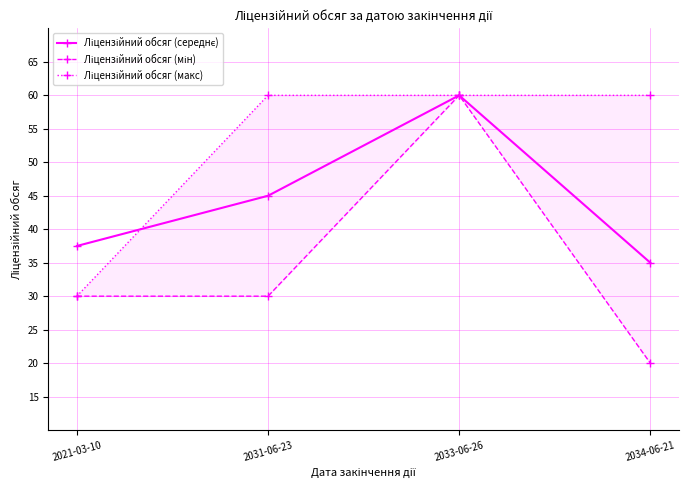

What is the spread (max minus min) of values at 2034-06-21?

40.0